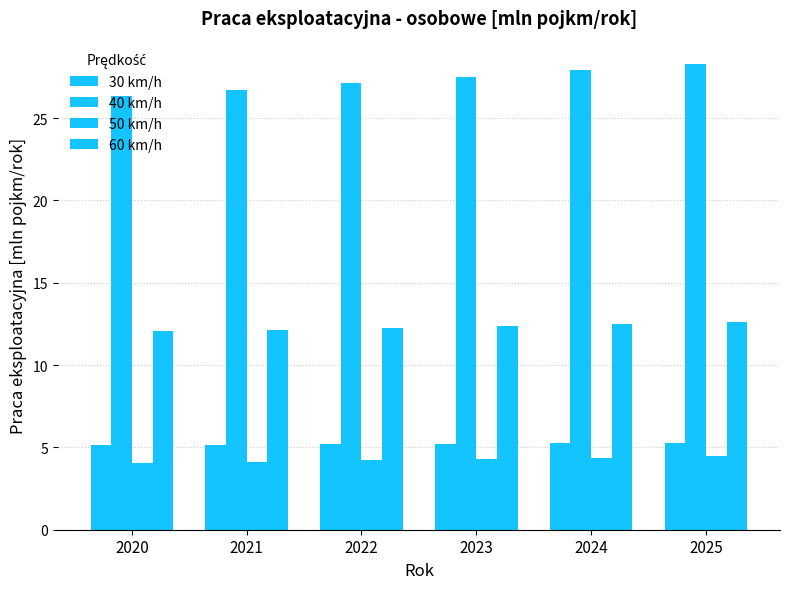

Which series has the widest spread of values?

40 km/h